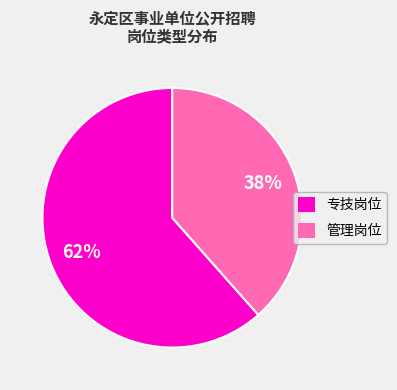

Do 专技岗位 and 管理岗位 together represent more than half of the pie?

Yes